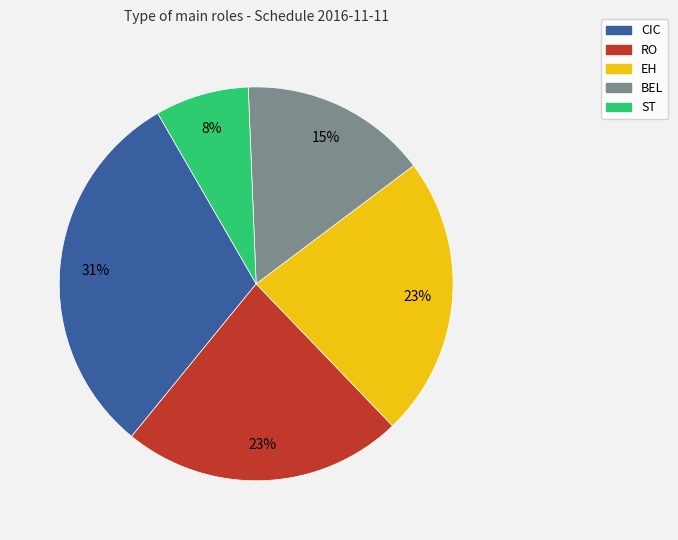

To the nearest percent, what portion does RO represent?

23%